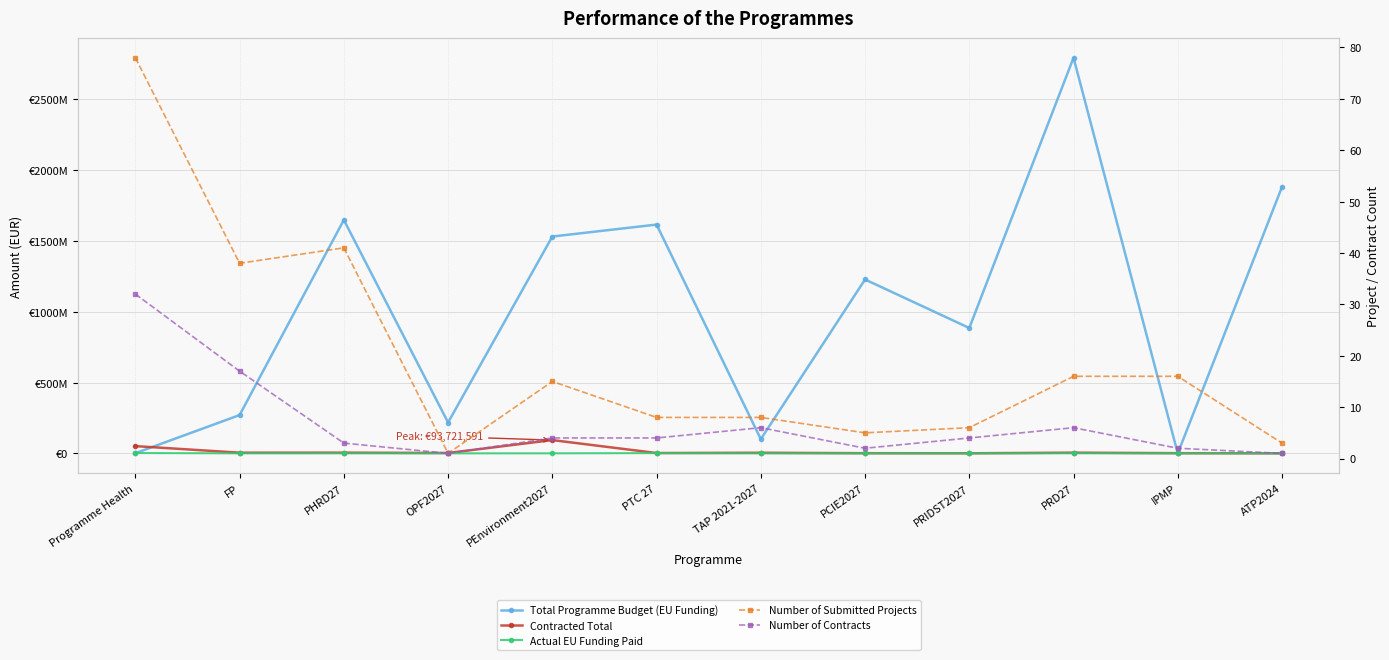

Which series ends up on top after the final intersection of Number of Contracts and Actual EU Funding Paid?

Number of Contracts